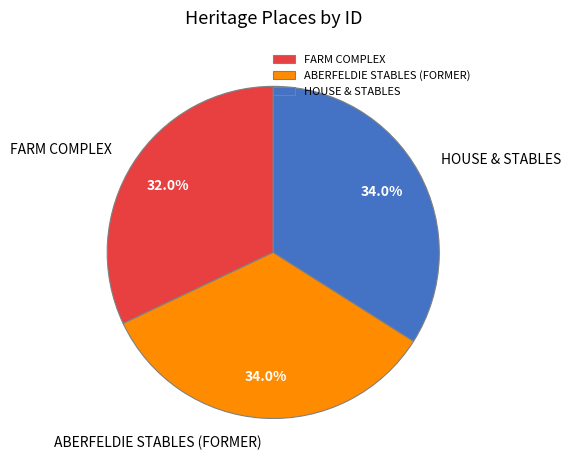

How many slices are in this pie chart?

3